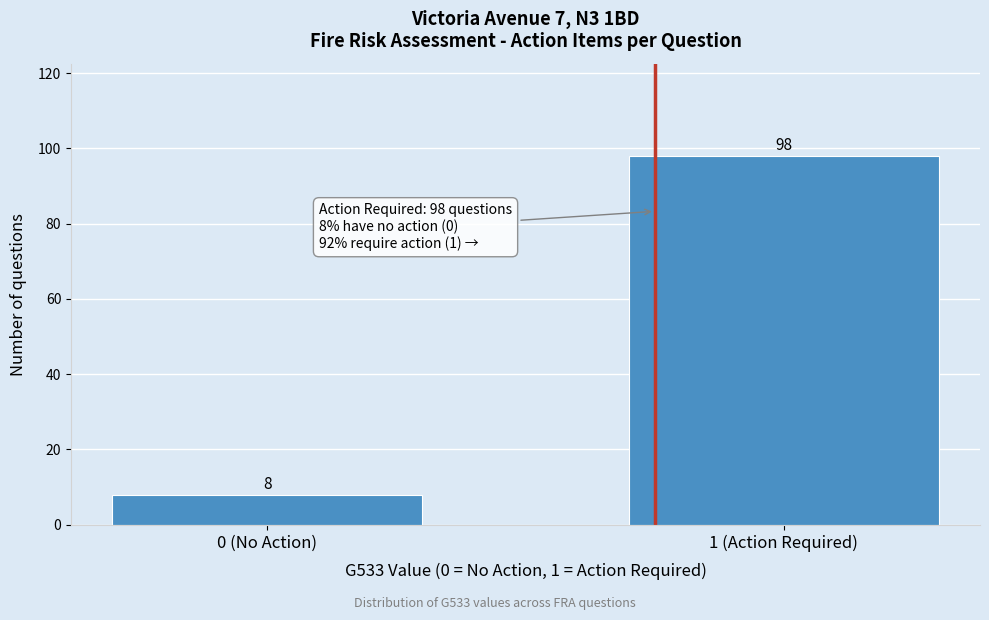

Reading left to right, what are all the values shown in this chart?

8	98